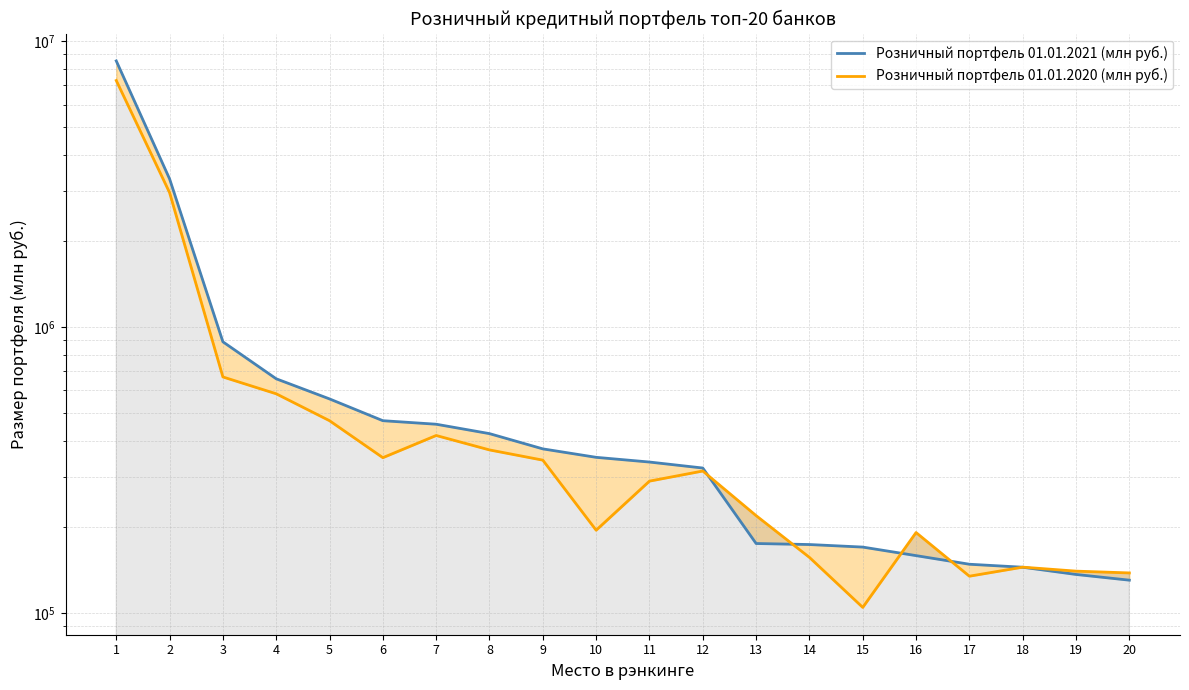

What is the average value of the Розничный портфель 01.01.2020 (млн руб.) series?

773247.8